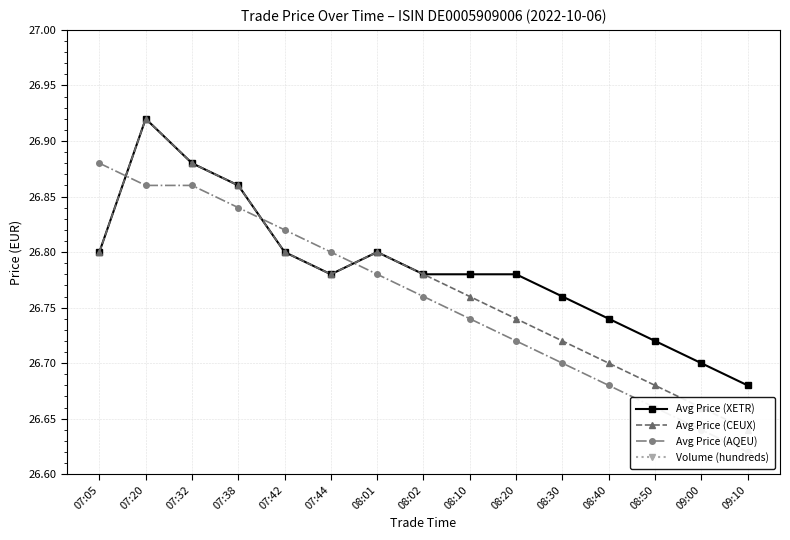

What is the label of the 9th point from the right?

08:01